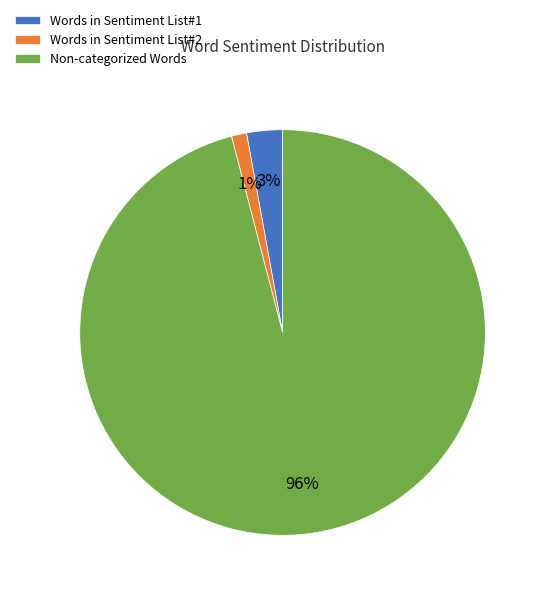

How many segments does this pie chart have?

3